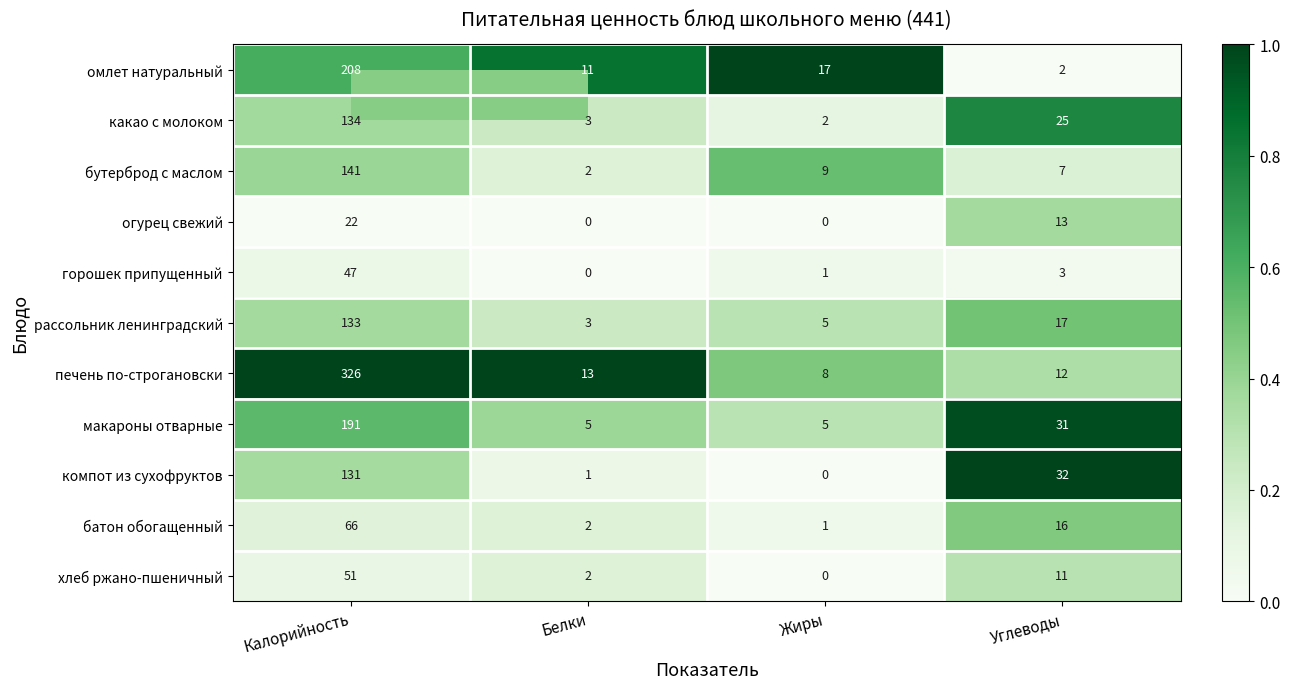

At Калорийность, list the series in order from smallest to largest.

огурец свежий, горошек припущенный, хлеб ржано-пшеничный, батон обогащенный, компот из сухофруктов, рассольник ленинградский, какао с молоком, бутерброд с маслом, макароны отварные, омлет натуральный, печень по-строгановски